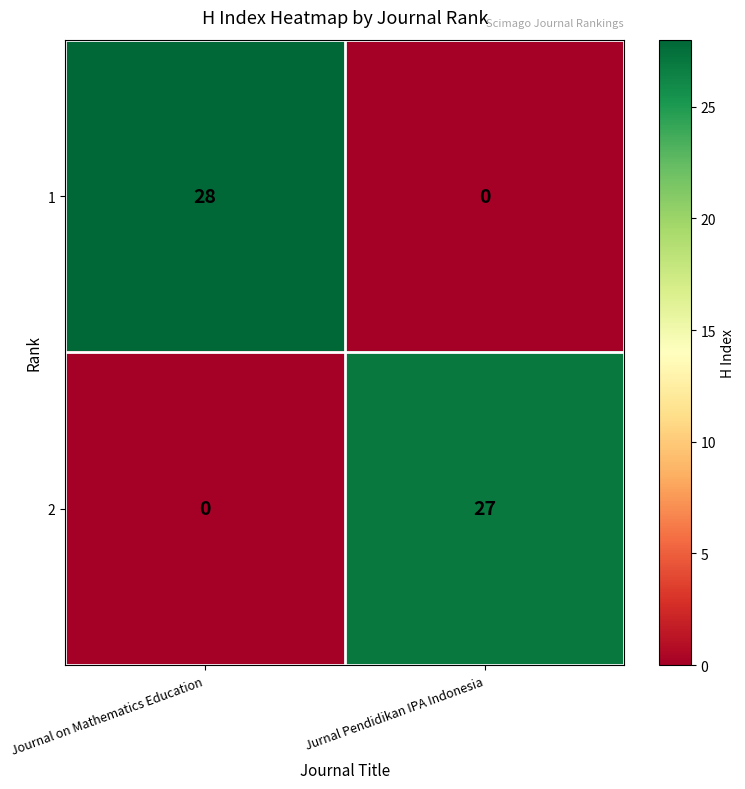

What is the difference between the highest and lowest values at Jurnal Pendidikan IPA Indonesia?

27